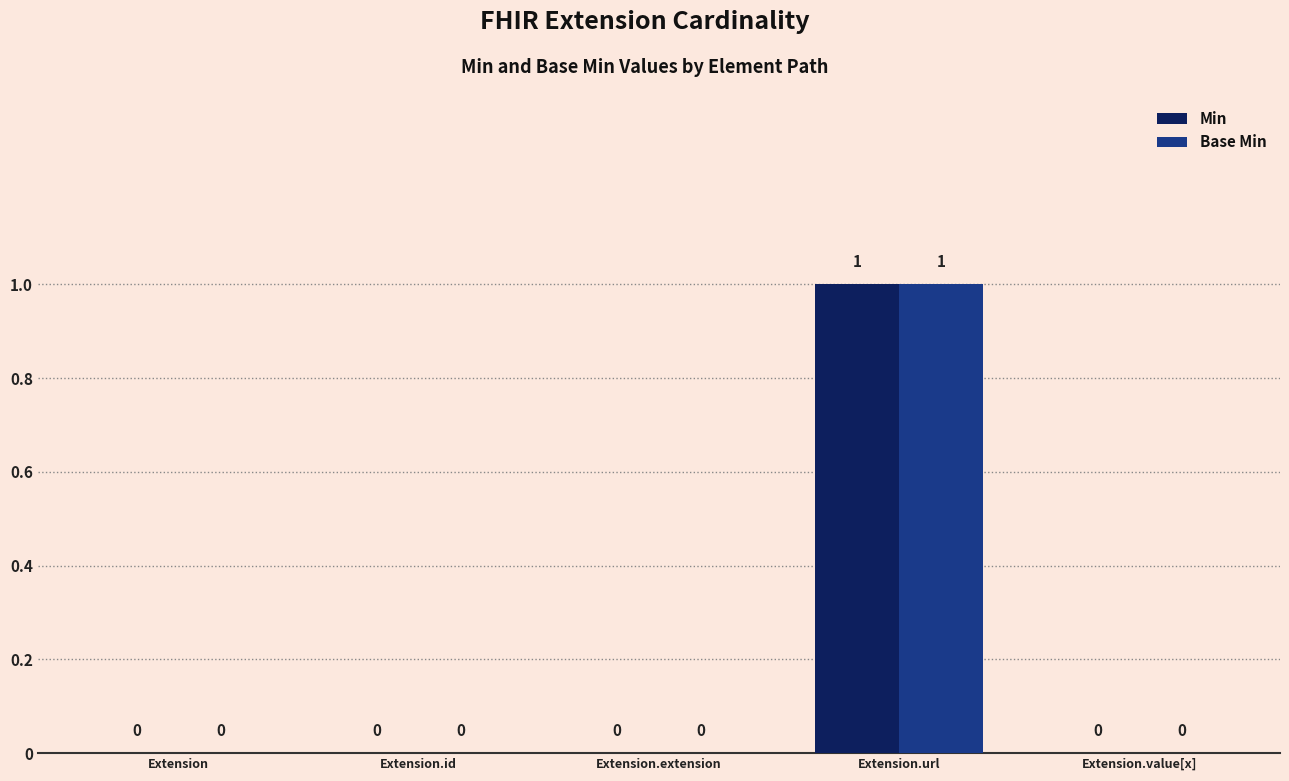

The value of Min at Extension is 1. True or false?

False